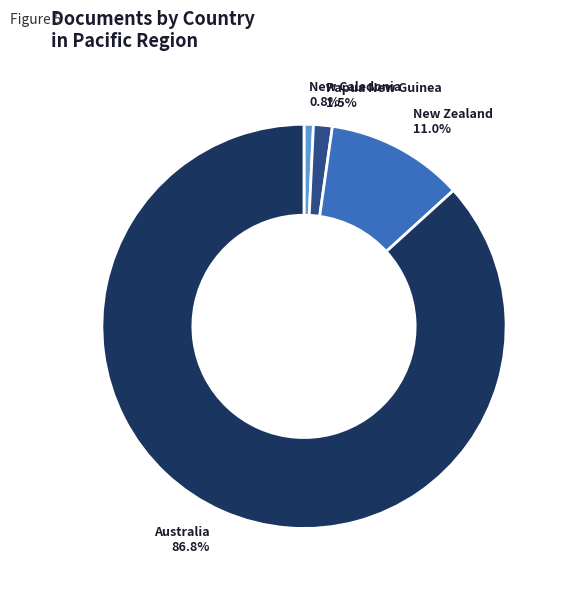

Which has a higher value, New Caledonia or Australia?

Australia